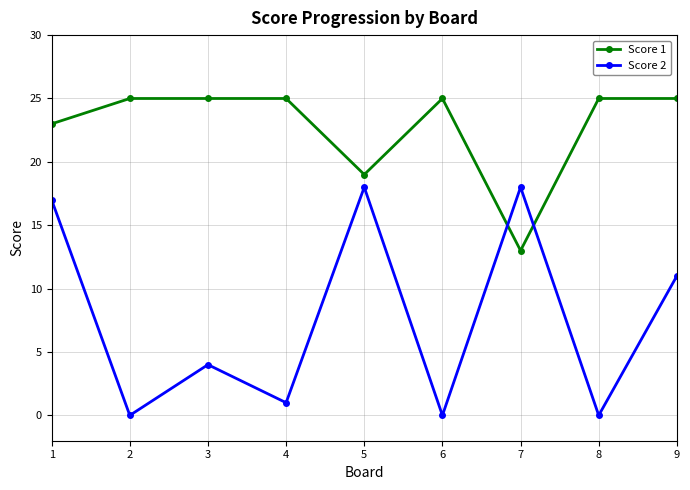

Is the value of Score 2 at 8 greater than the value of Score 1 at 3?

No